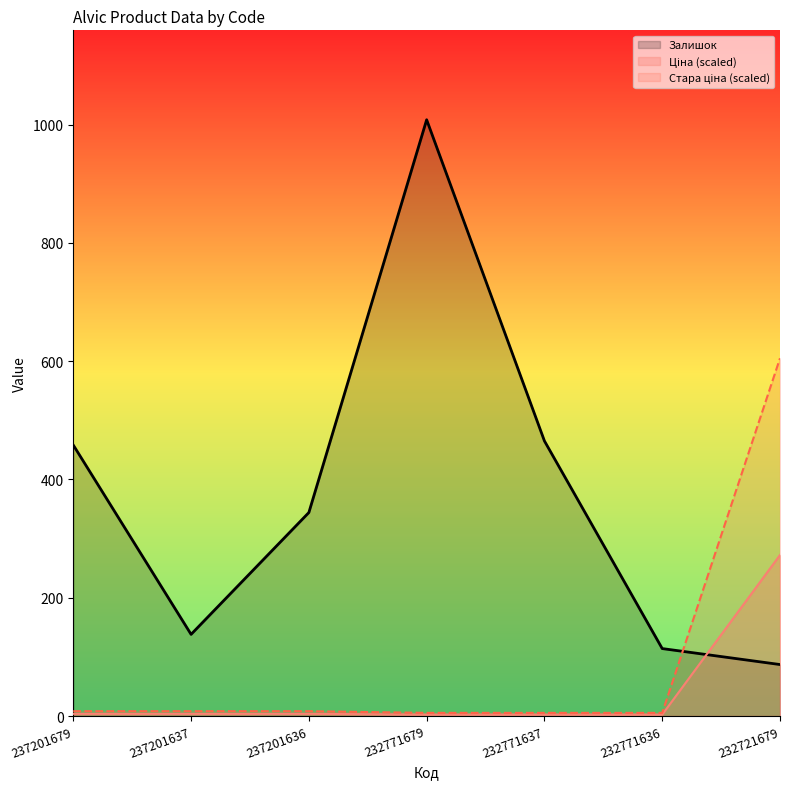

What is the total value across all series at 232771637?

472.7